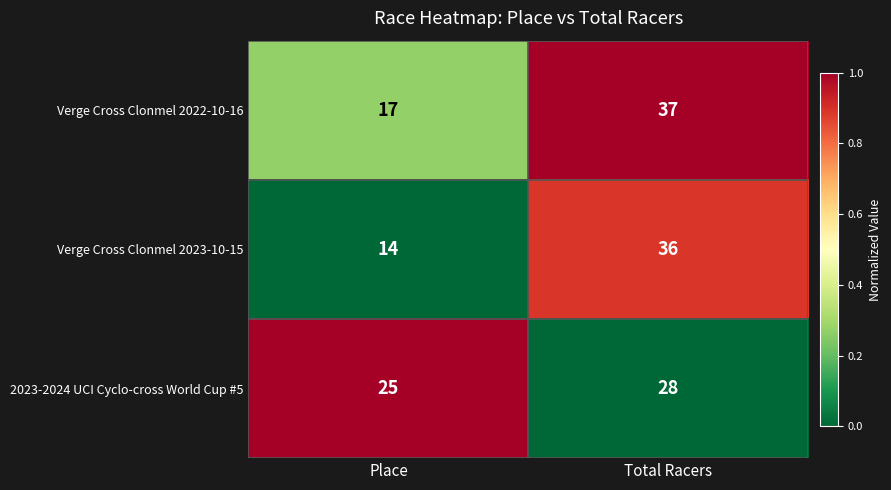

List the series in order of their peak value, lowest first.

2023-2024 UCI Cyclo-cross World Cup #5, Verge Cross Clonmel 2023-10-15, Verge Cross Clonmel 2022-10-16